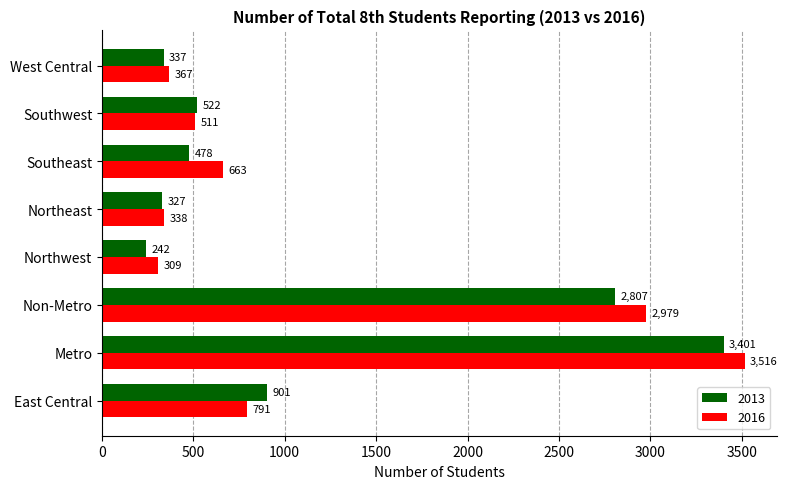

At how many categories does at least one series exceed 3244?

1